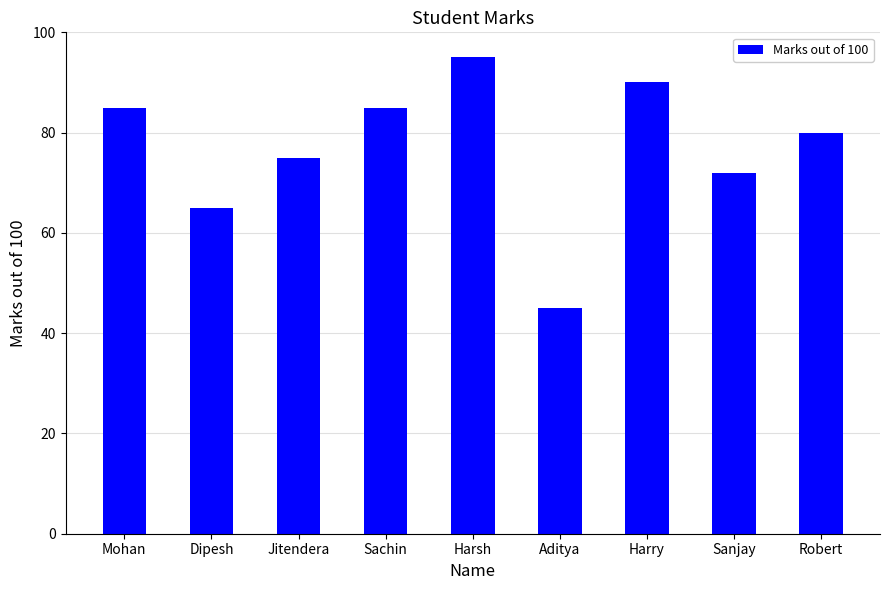

What is the average value?

77